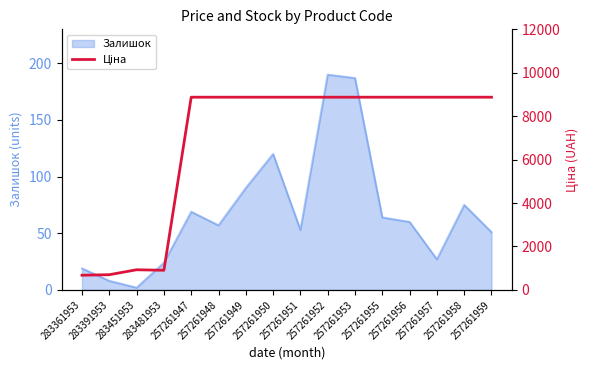

What is the label of the 12th point from the left?

257261955